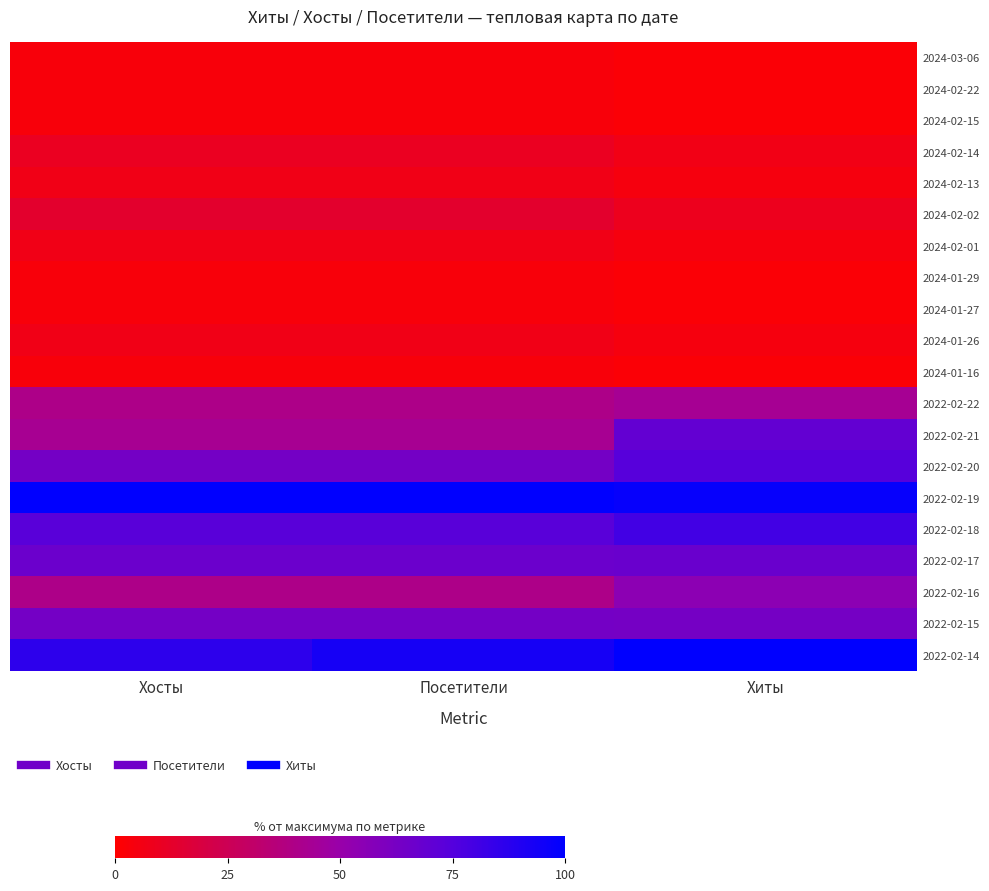

What is the maximum value shown in the chart?

100.0